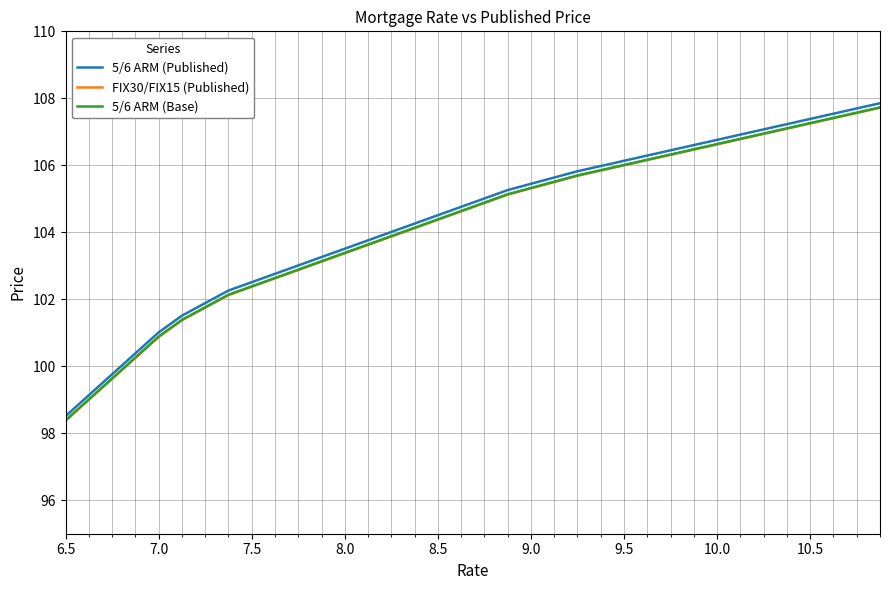

What are all the series names shown in the legend?

5/6 ARM (Published), FIX30/FIX15 (Published), 5/6 ARM (Base)